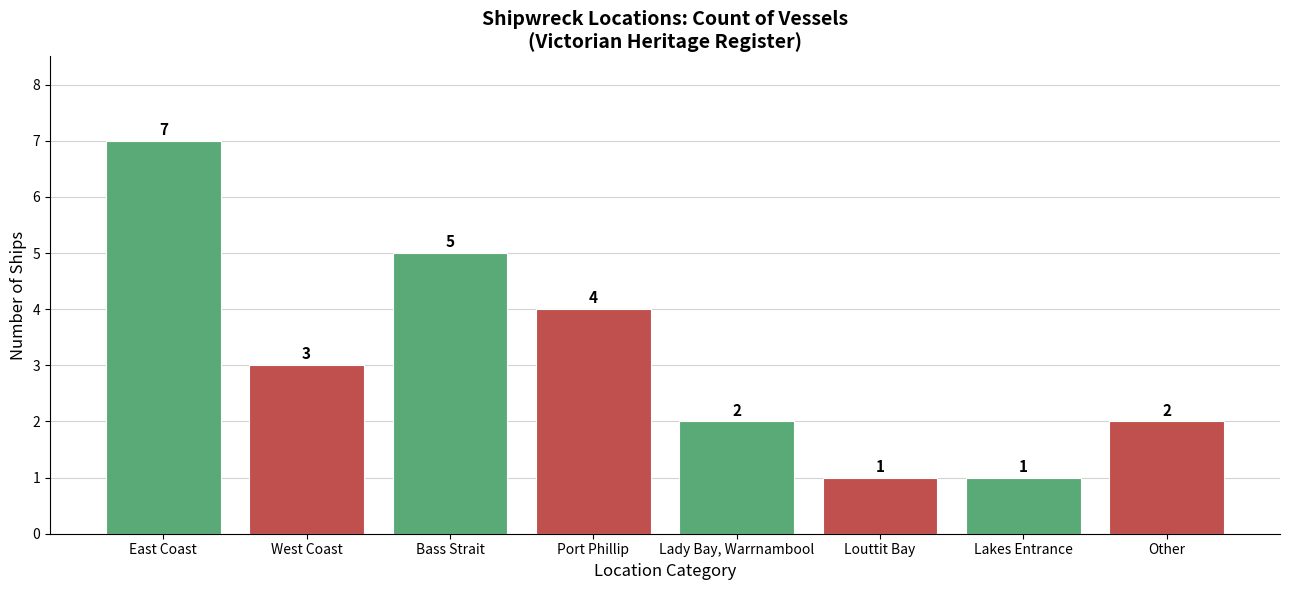

What is the change in value from Lakes Entrance to Other?

+1